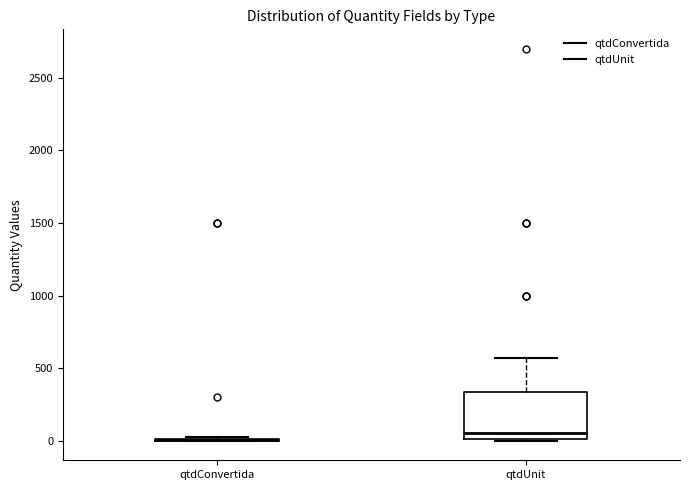

Where does the upper whisker of the box for qtdUnit end on the y-axis? The values are not printed on the chart, so give them approximately, as read against the axis.

550